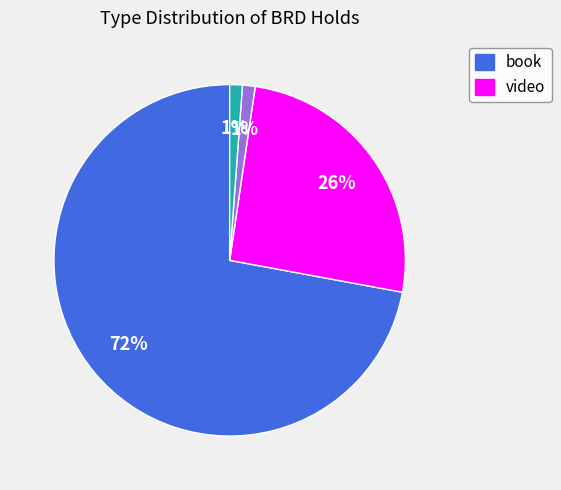

Is there a majority slice in this chart?

Yes